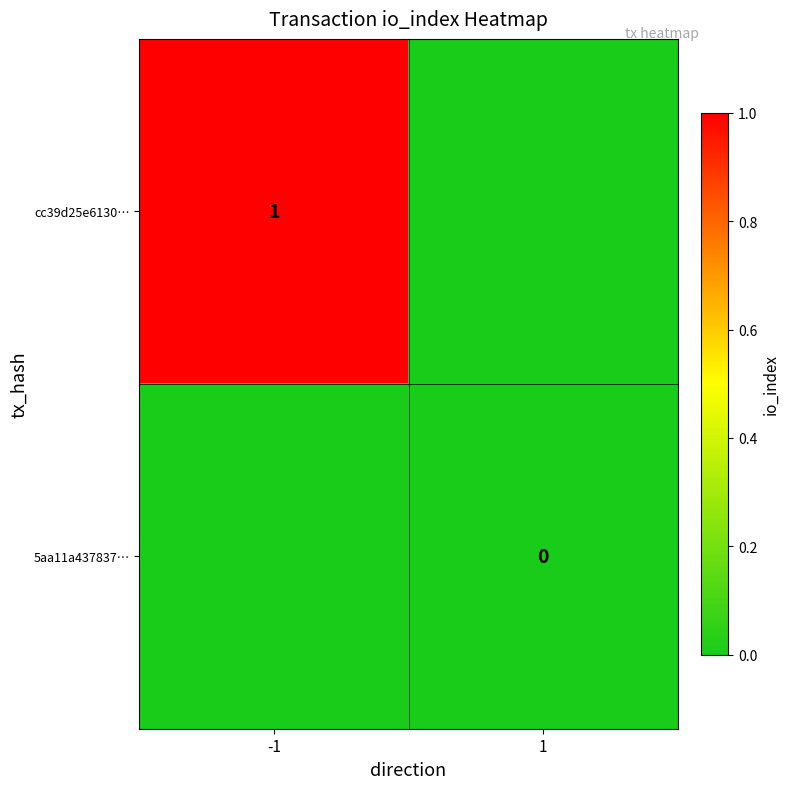

How many distinct data groups are displayed?

2